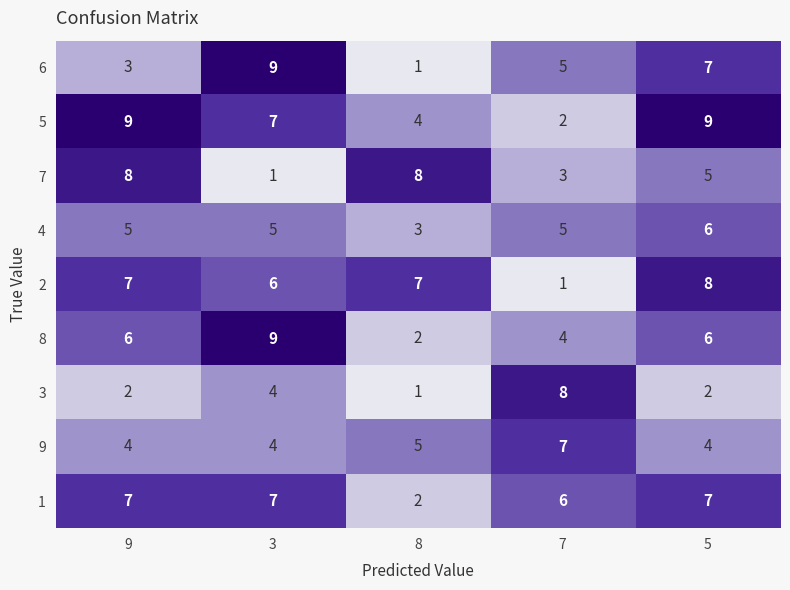

How many distinct data groups are displayed?

9